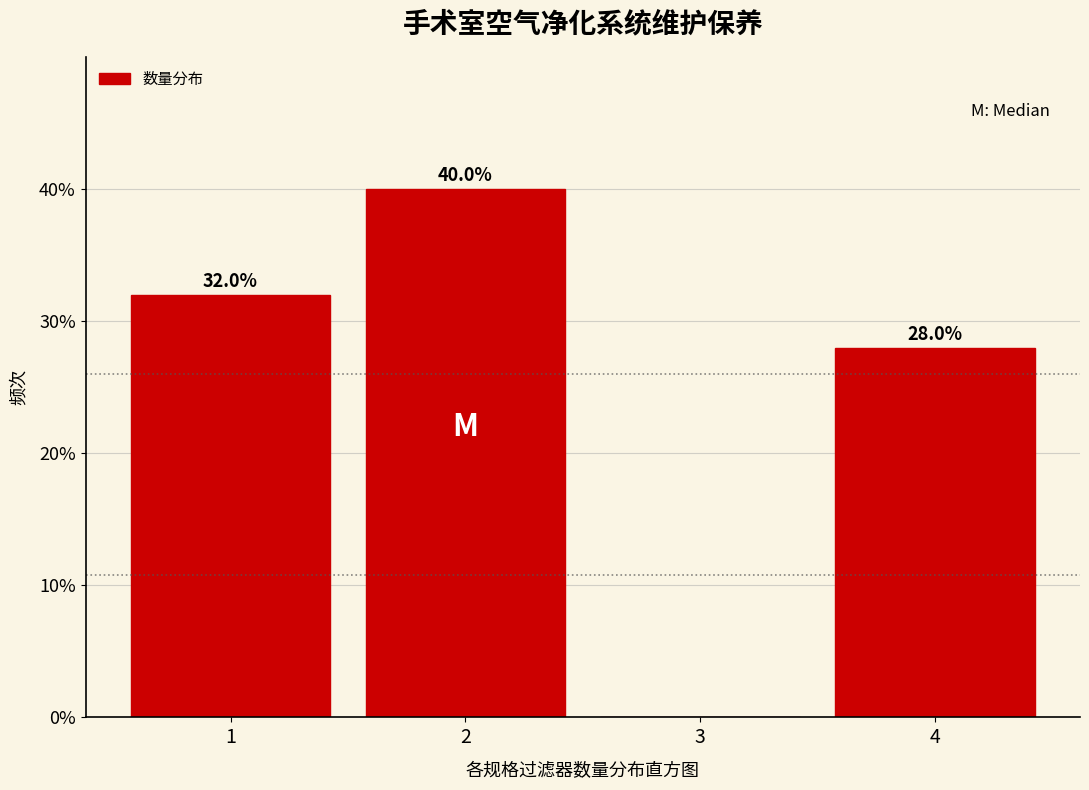

Over which range of the x-axis is the bar tallest?

1.5 to 2.5